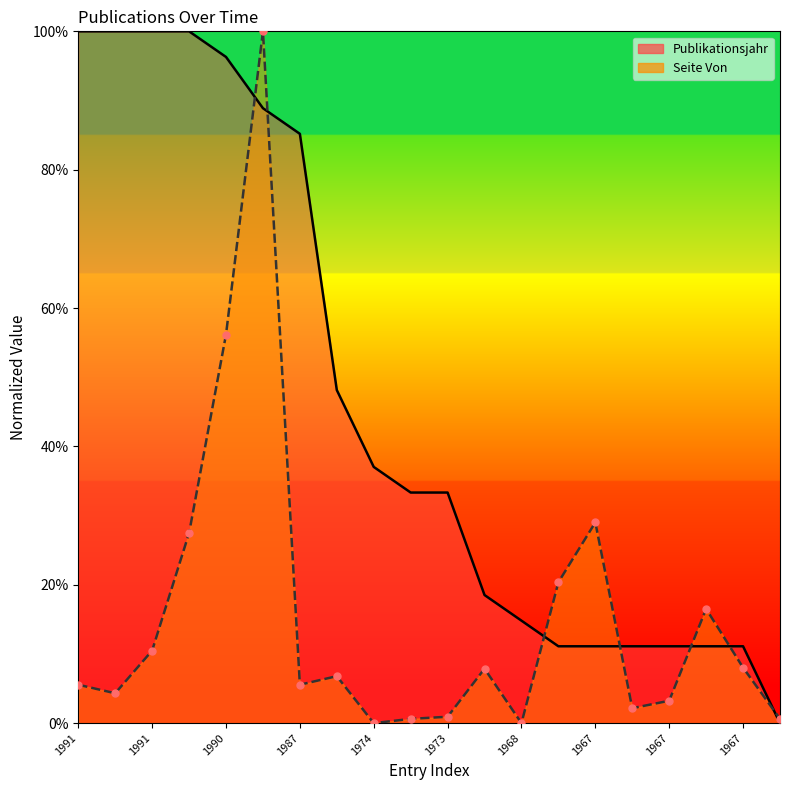

What is the total value across all series at 1967?

104.3